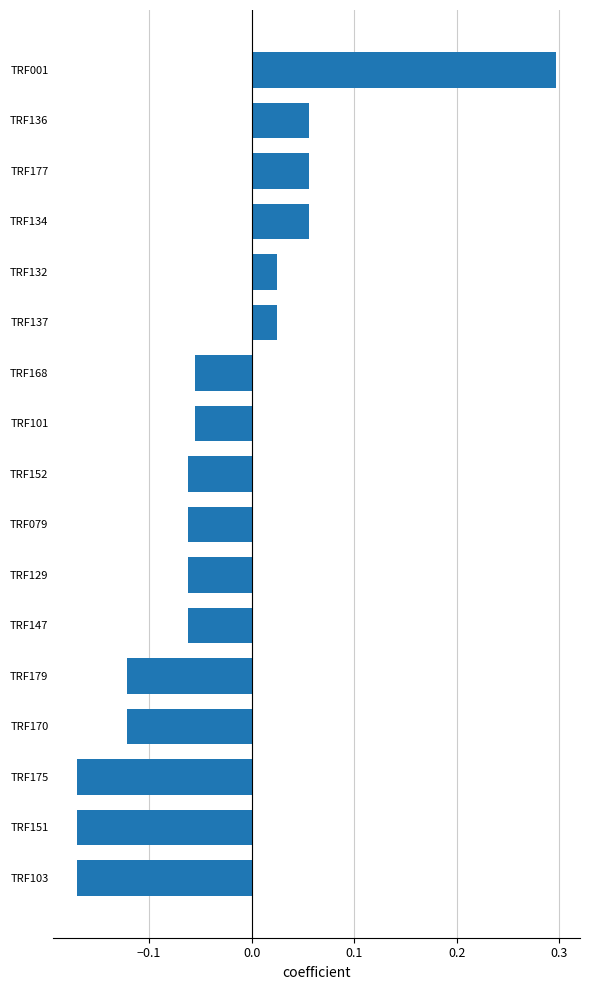

True or false: the data shows -0.0 at TRF101.

False